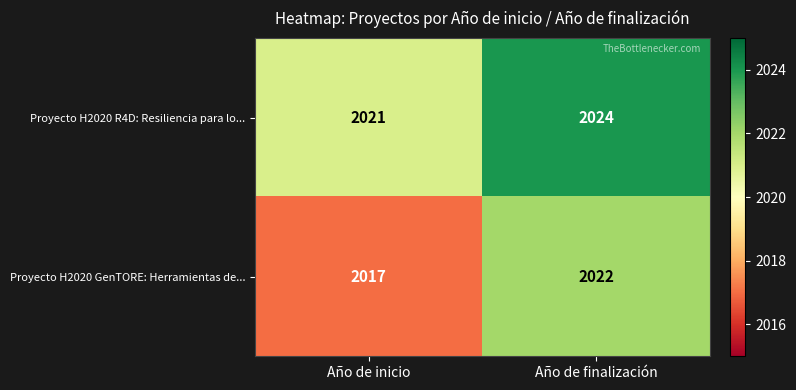

Reading left to right, what are all the values shown in this chart?

Proyecto H2020 R4D: Resiliencia para lo...: 2021	2024
Proyecto H2020 GenTORE: Herramientas de...: 2017	2022